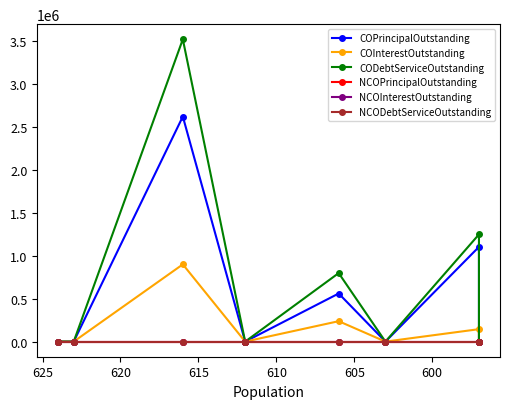

True or false: NCODebtServiceOutstanding and CODebtServiceOutstanding cross at least once.

False